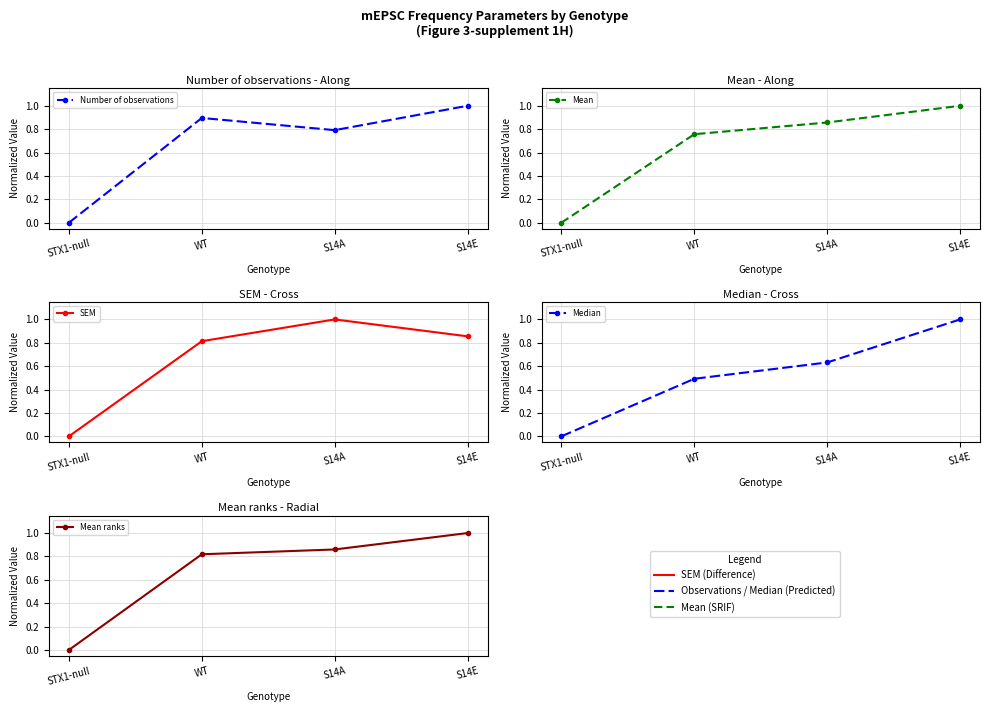

How many categories are shown in the chart?

4